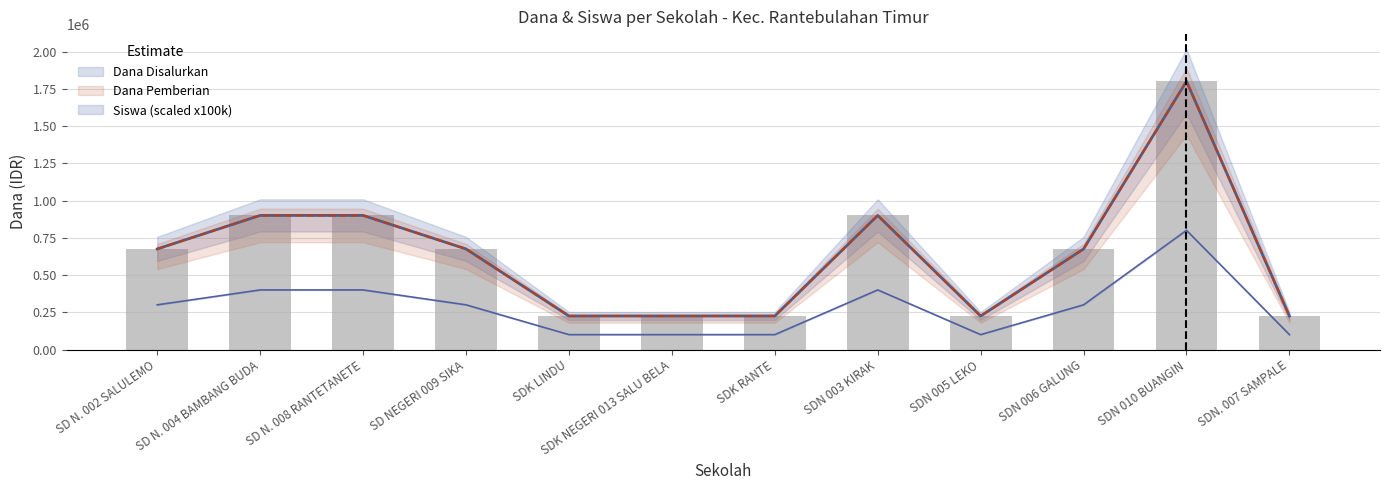

Between SD NEGERI 009 SIKA and SDN 003 KIRAK, which series saw the biggest shift?

Dana Disalurkan